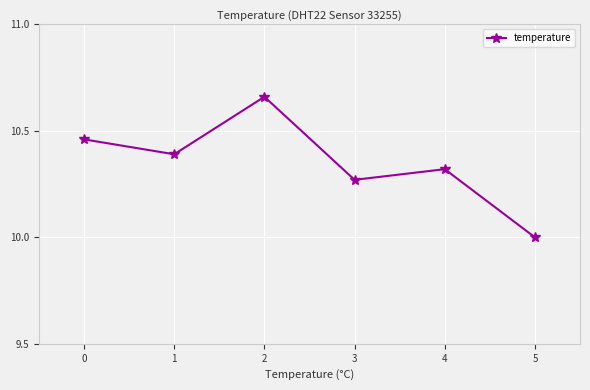

What is the value of the 6th point from the left?

10.0